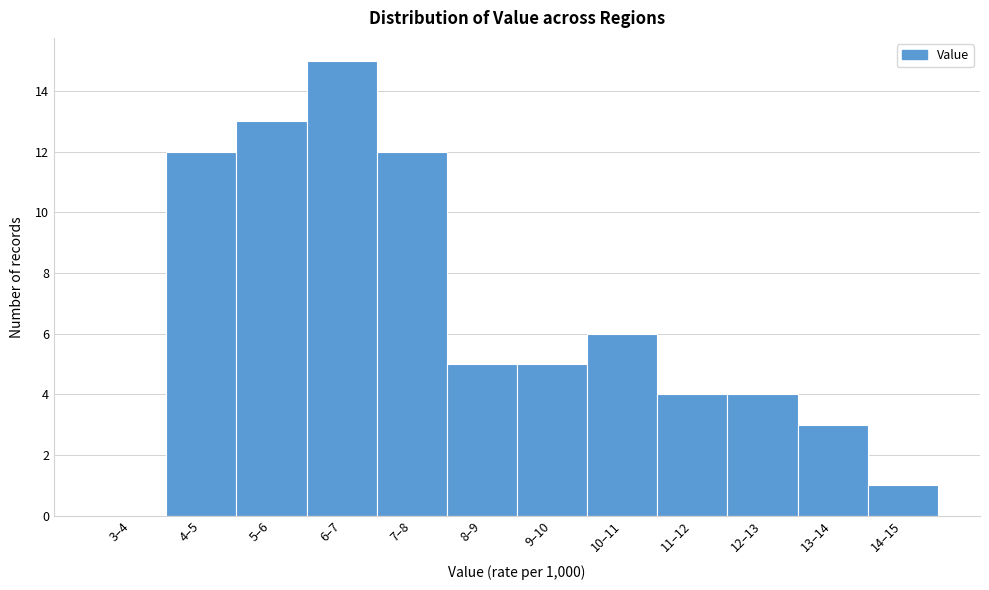

Reading left to right, list all the values displayed in this chart.

3–4=0	4–5=12	5–6=13	6–7=15	7–8=12	8–9=5	9–10=5	10–11=6	11–12=4	12–13=4	13–14=3	14–15=1